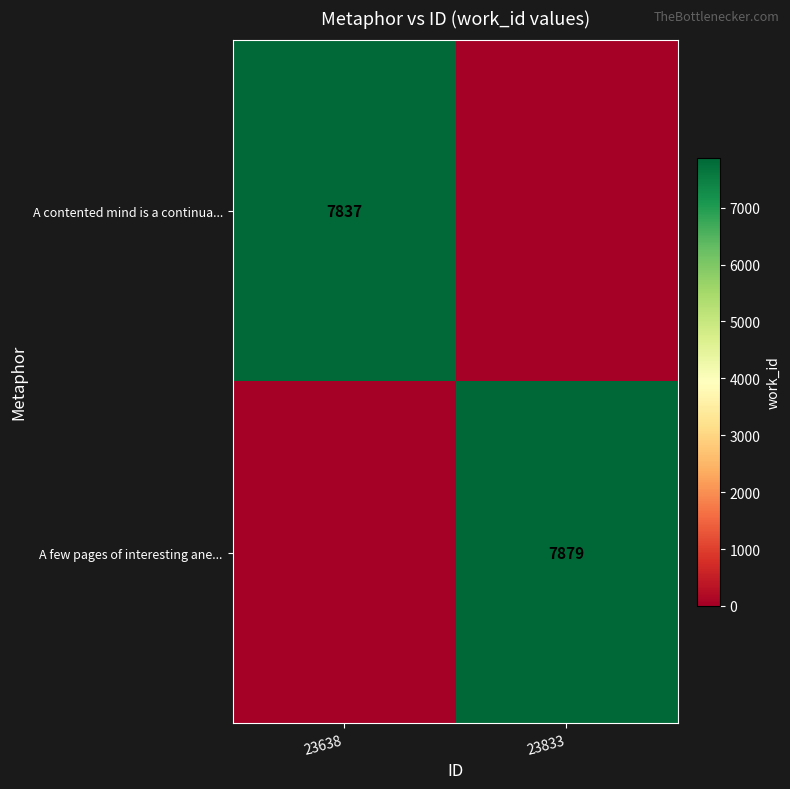

True or false: A contented mind is a continua... has a value of 7837 at 23638.

True